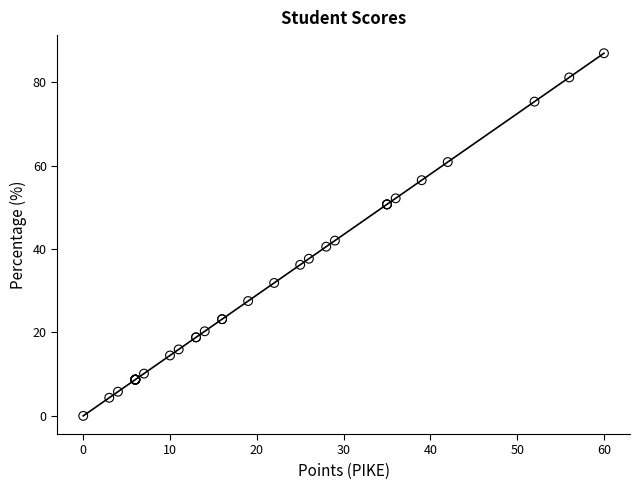

What Y value in the scatter plot is closest to 43?

42.0